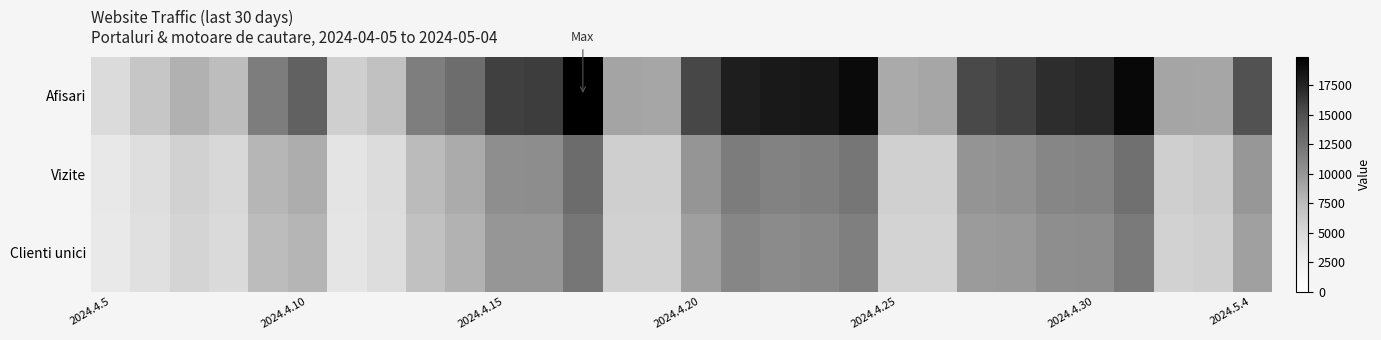

Reading left to right, extract all data points from this chart.

Afisari: 4730	6676	8218	7438	11706	13694	5873	7151	11637	12841	15890	16069	19912	9023	8872	15530	17876	18180	18333	19174	8677	8924	15377	15836	16890	17160	19359	8947	8935	14931
Vizite: 3303	4424	5625	4982	7898	8473	3753	4635	7547	8584	10445	10501	12928	5845	5885	9983	11764	11326	11573	12198	5704	5698	10074	10282	11091	11147	12674	5763	6146	9821
Clienti unici: 3194	4223	5375	4787	7502	8010	3636	4480	7134	8139	9894	9942	12188	5624	5677	9404	11110	10700	10922	11513	5497	5450	9576	9758	10481	10538	11973	5561	5908	9289